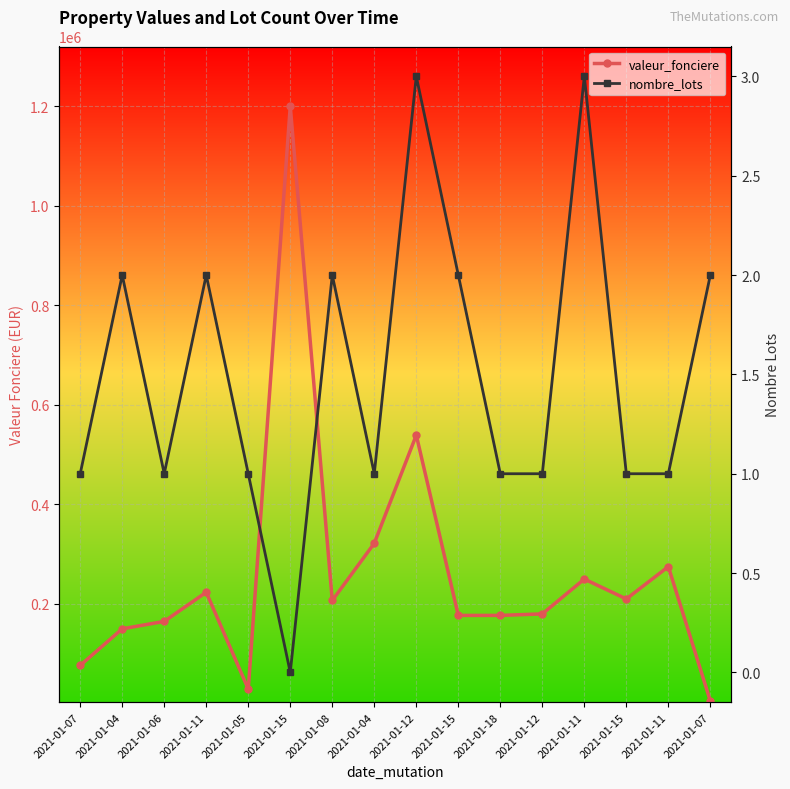

What is the value of the valeur_fonciere point at the 4th from the left?

223500